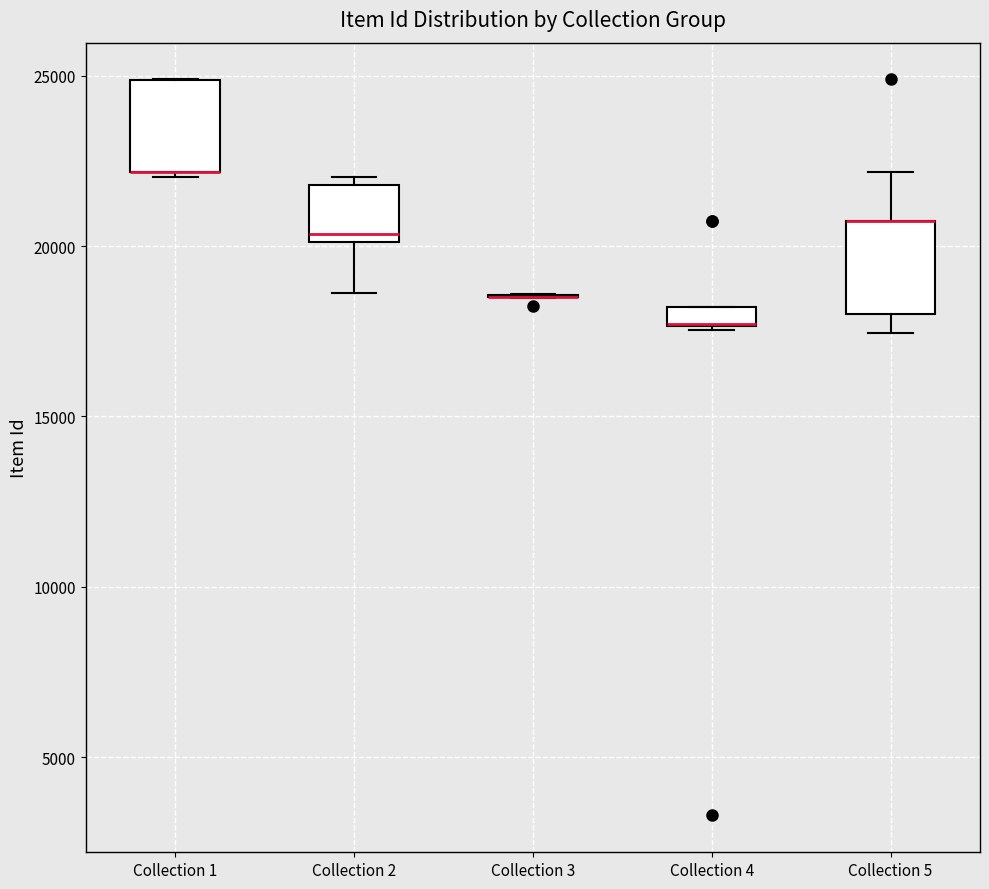

Where is the lower edge of the box for Collection 1 on the y-axis? The values are not printed on the chart, so give them approximately, as read against the axis.

22000